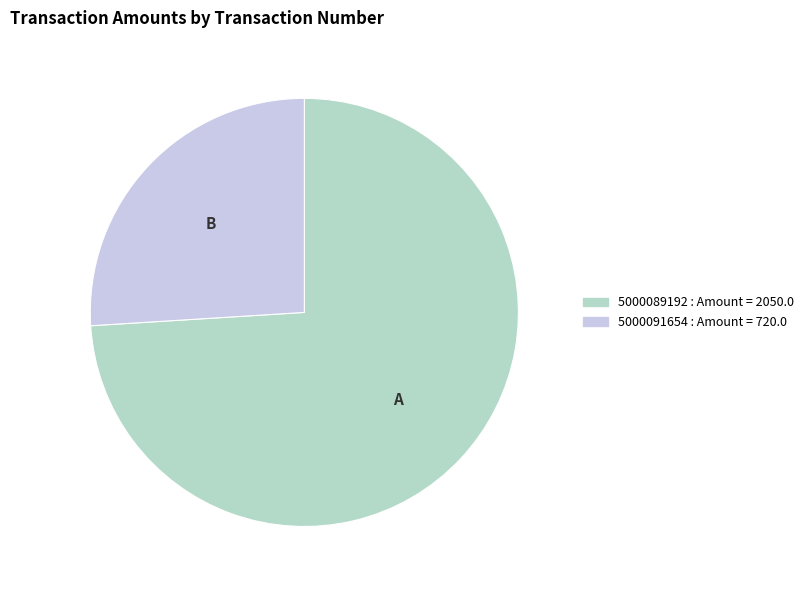

Combined, do 5000091654 and 5000089192 account for over 50%?

Yes